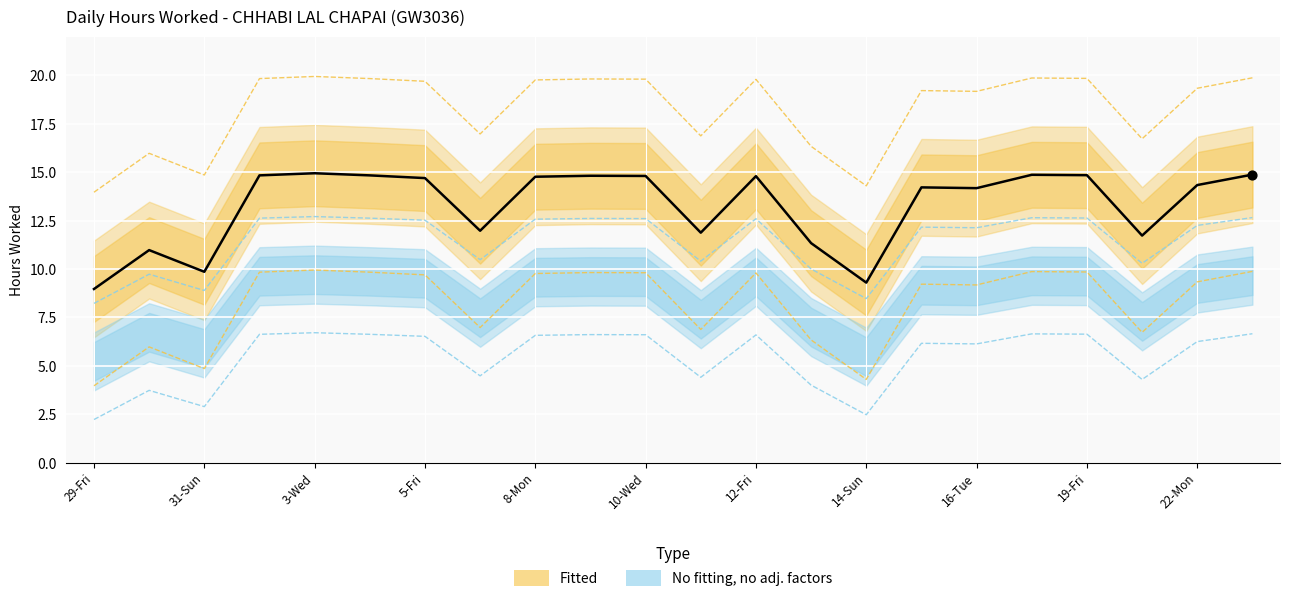

Between 4-Thu and 8-Mon, which is larger?

4-Thu